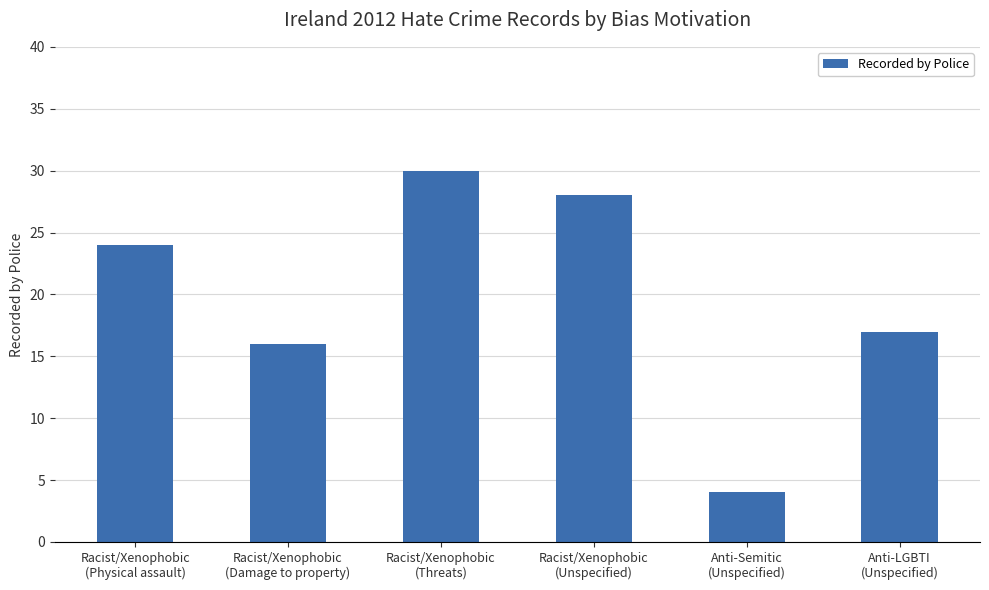

Reading left to right, what are all the values shown in this chart?

Racist/Xenophobic
(Physical assault)=24	Racist/Xenophobic
(Damage to property)=16	Racist/Xenophobic
(Threats)=30	Racist/Xenophobic
(Unspecified)=28	Anti-Semitic
(Unspecified)=4	Anti-LGBTI
(Unspecified)=17